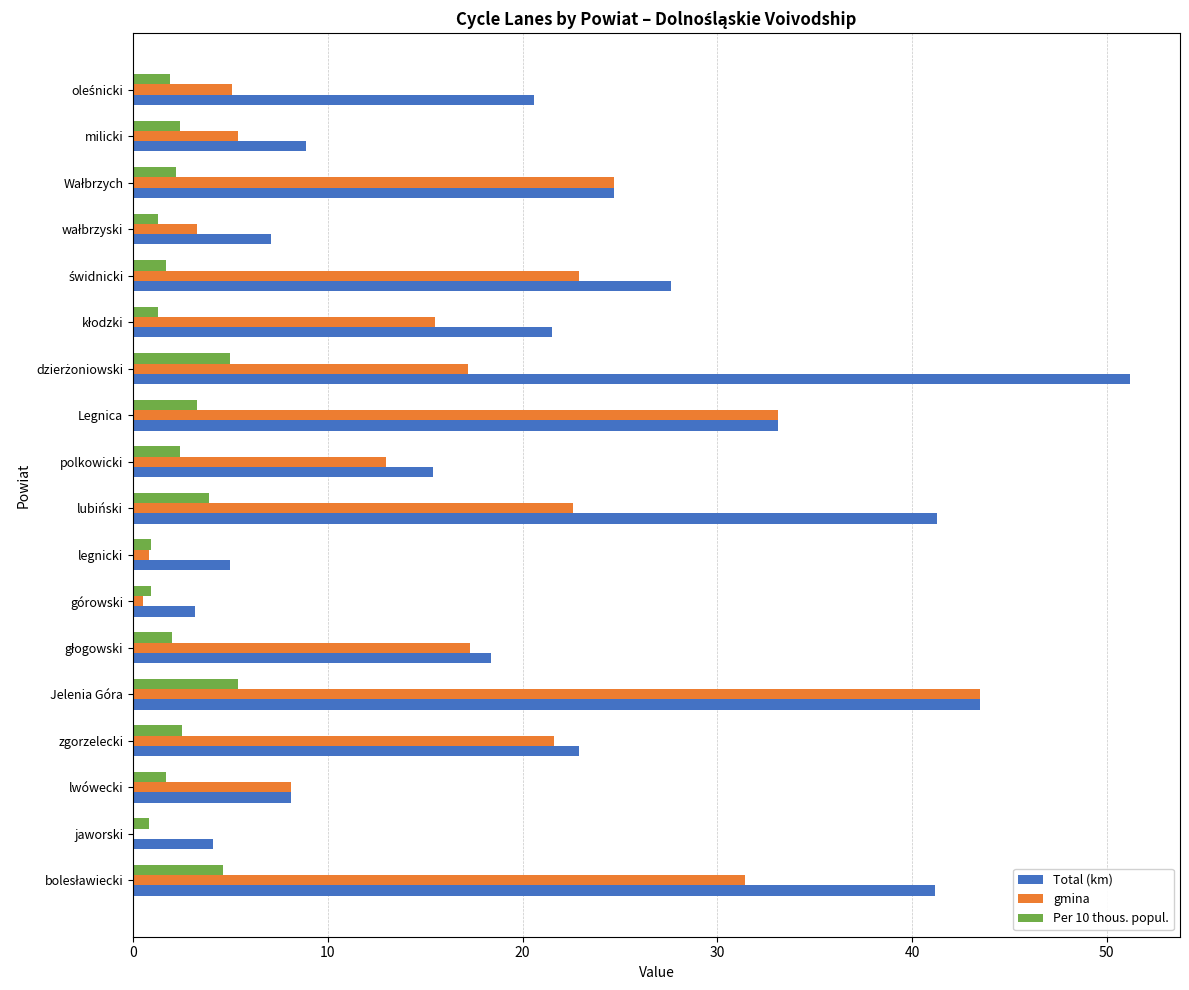

What is the greatest value displayed?

51.2